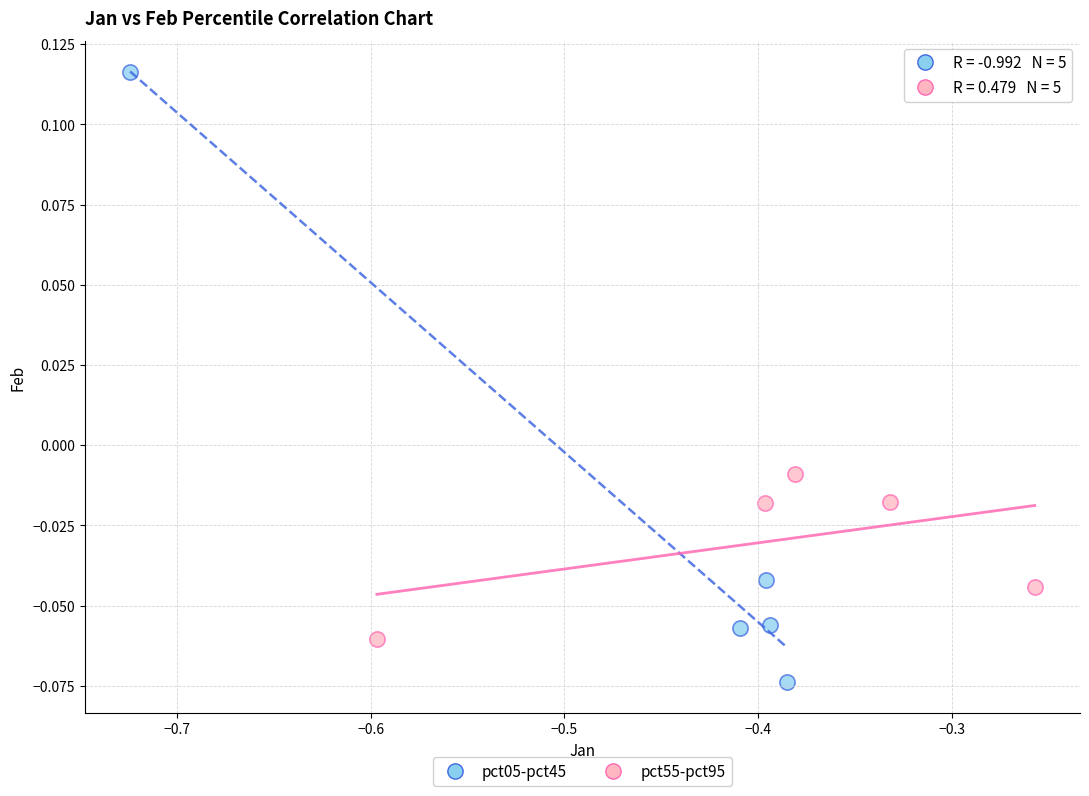

Which series contains the highest Y value?

pct05-pct45